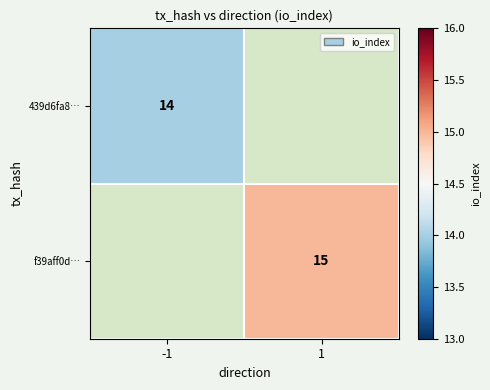

True or false: f39aff0d… has a value of 15.0 at 1.

True